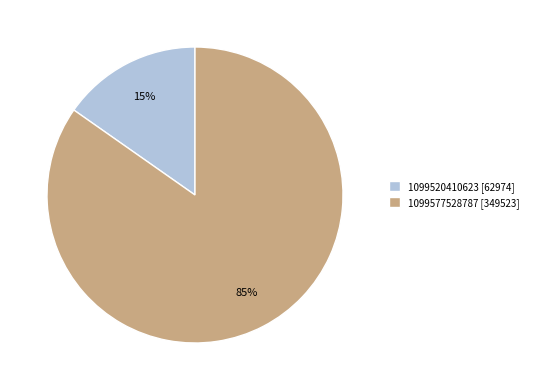

How many slices are in this pie chart?

2